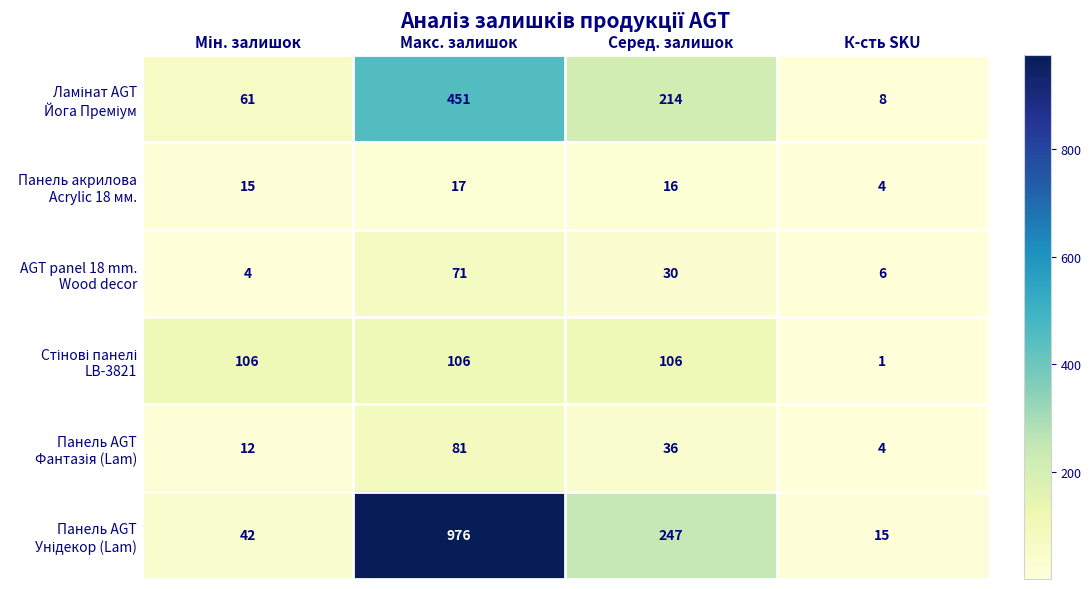

What is the maximum value shown in the chart?

976